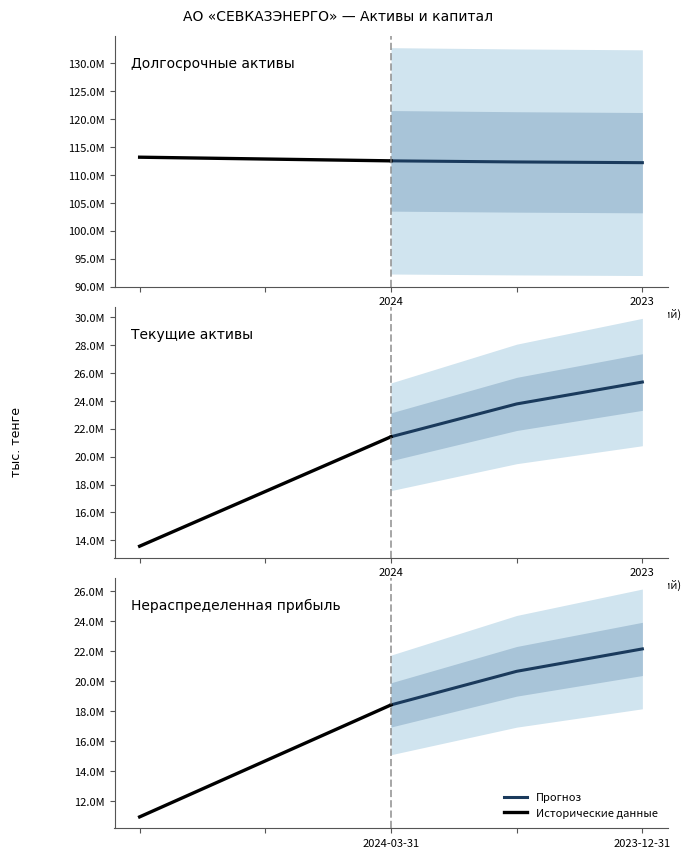

What is the minimum value shown in the chart?

10962437